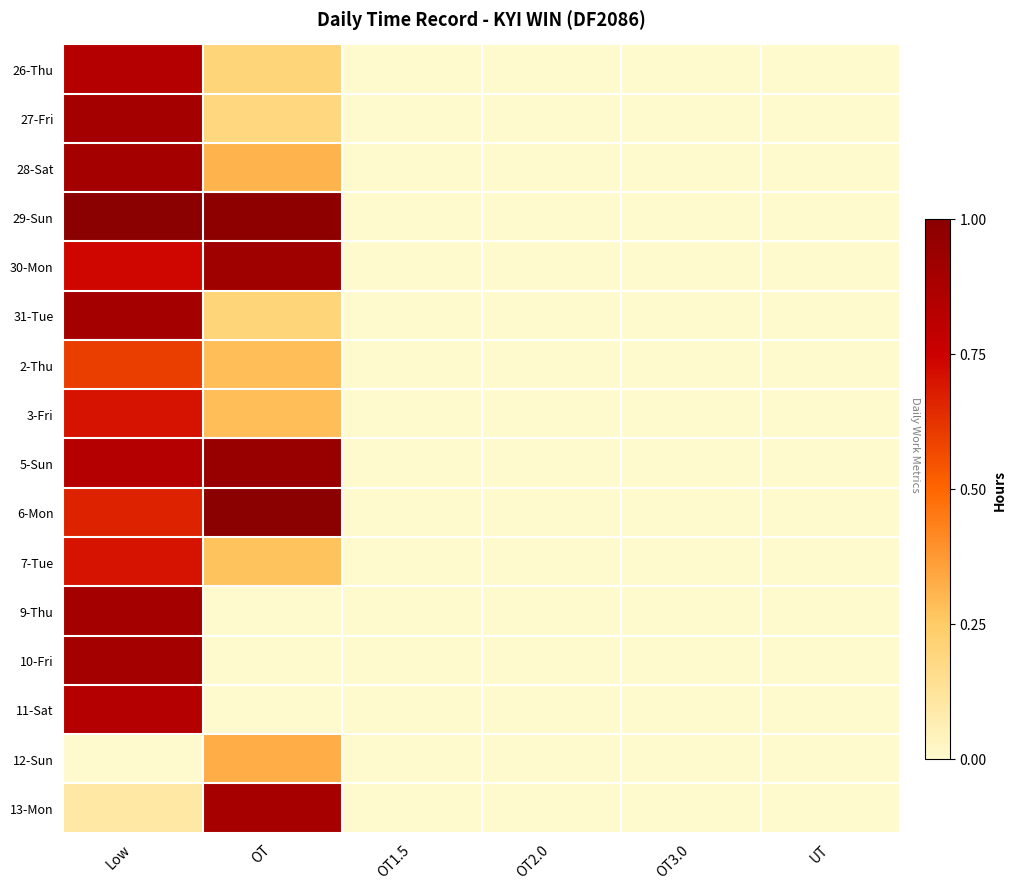

Which series has the largest total across all categories?

29-Sun